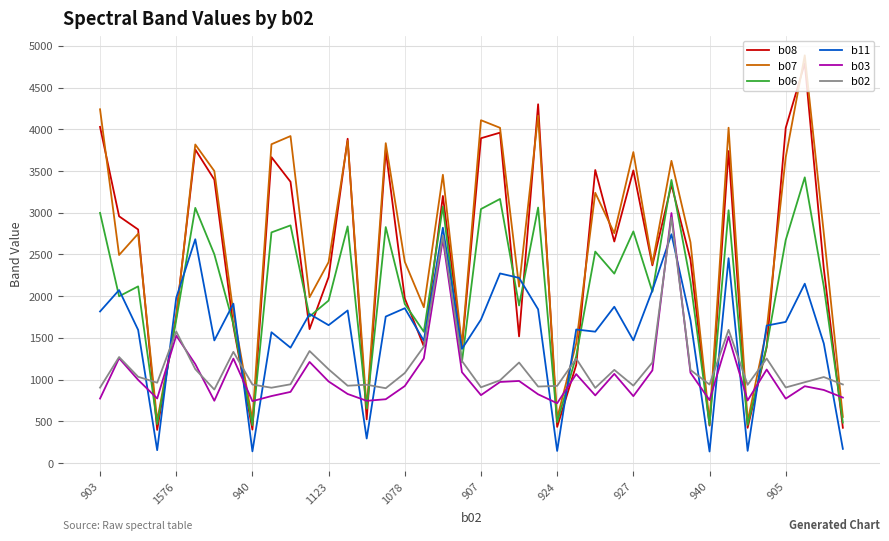

After their last crossing, which series has the higher values: b02 or b11?

b02